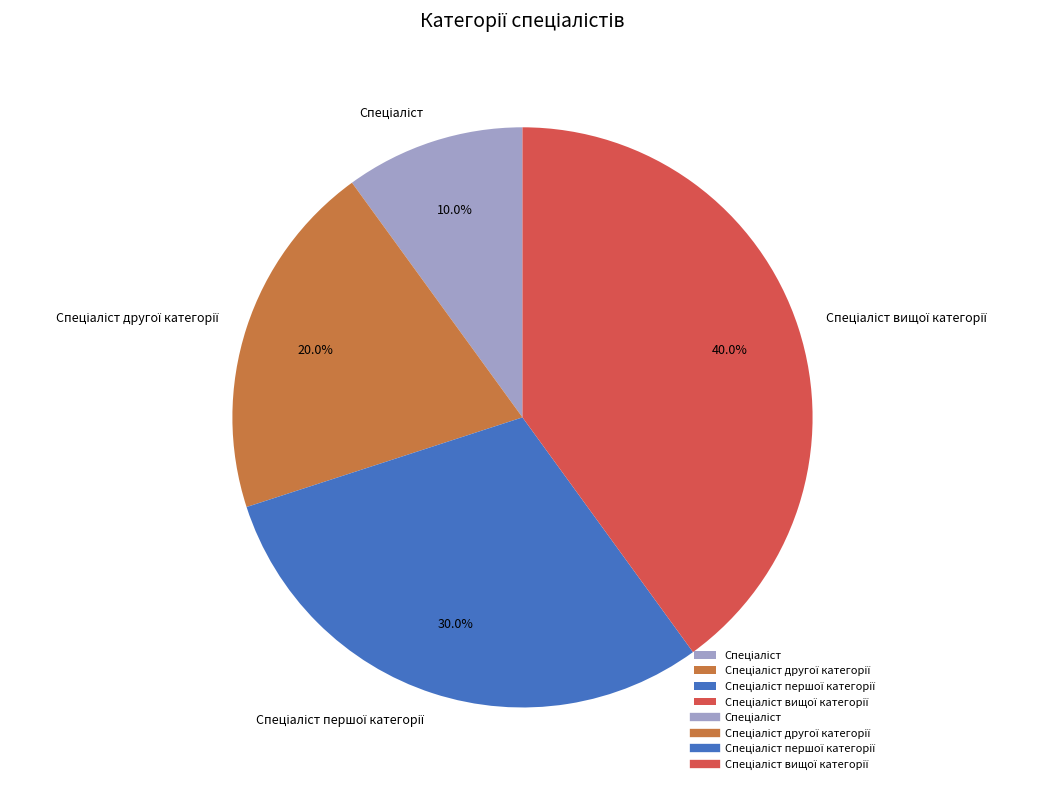

Is there any slice that represents more than half of the pie?

No